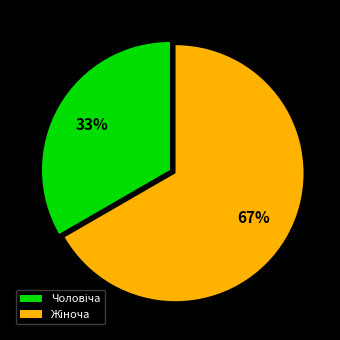

Is there any slice that represents more than half of the pie?

Yes